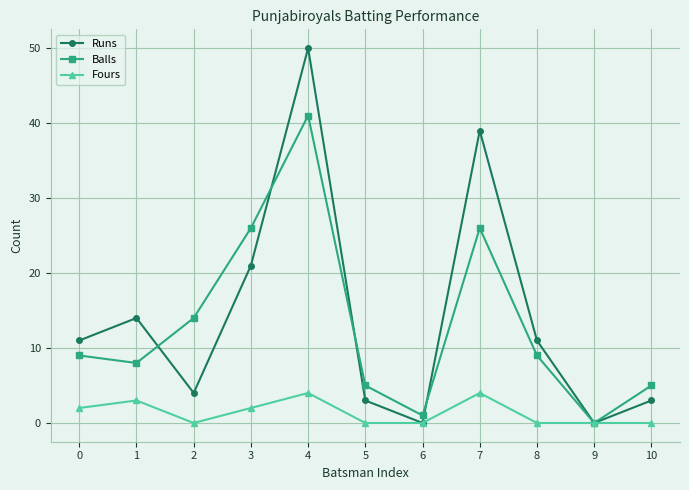

Does the chart have visible grid lines?

Yes